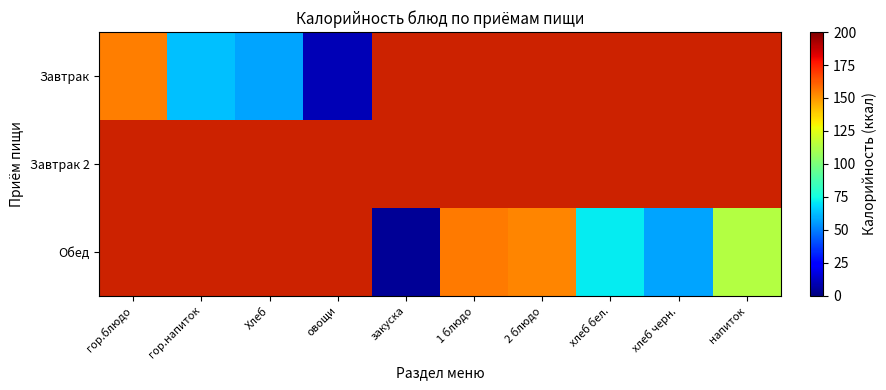

Is it true that Обед equals 4.3 at закуска?

True